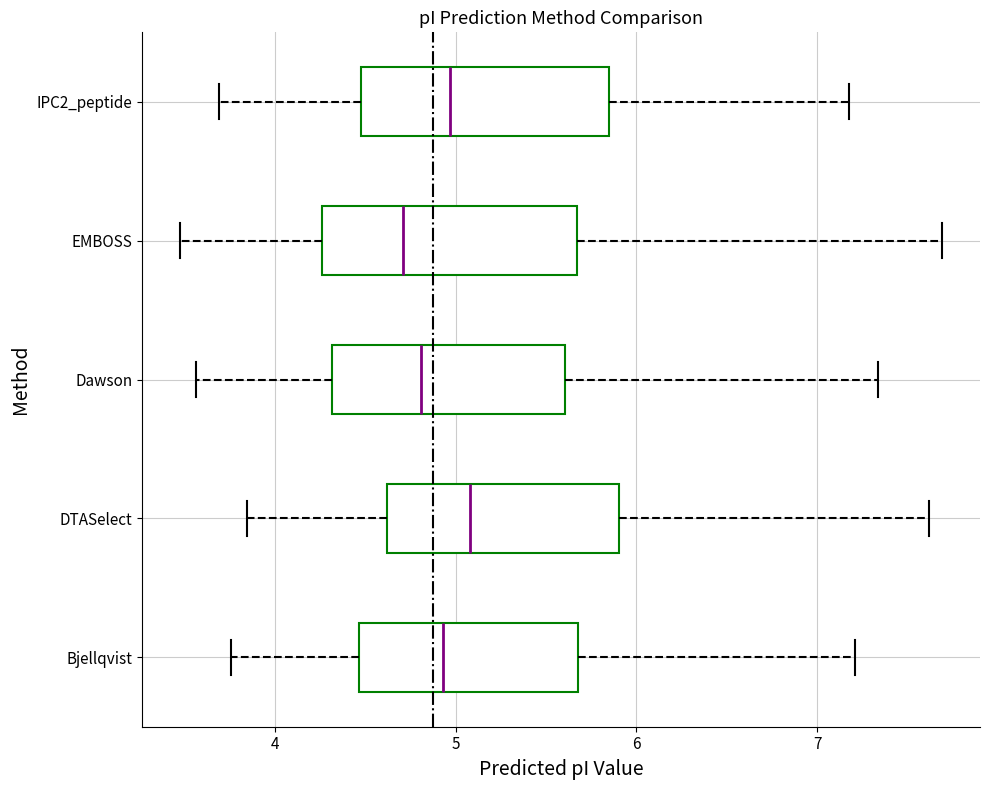

Reading bottom to top, transcribe this box plot: for each box, give where its median line is, the range the box spans, and where its two whiskers end, as read against the x-axis. The values are not printed on the chart, so give them approximately, as read against the axis.

Bjellqvist: median 4.9, box 4.5 to 5.7, whiskers 3.8 to 7.2
DTASelect: median 5.1, box 4.6 to 5.9, whiskers 3.8 to 7.6
Dawson: median 4.8, box 4.3 to 5.6, whiskers 3.6 to 7.3
EMBOSS: median 4.7, box 4.3 to 5.7, whiskers 3.5 to 7.7
IPC2_peptide: median 5.0, box 4.5 to 5.8, whiskers 3.7 to 7.2